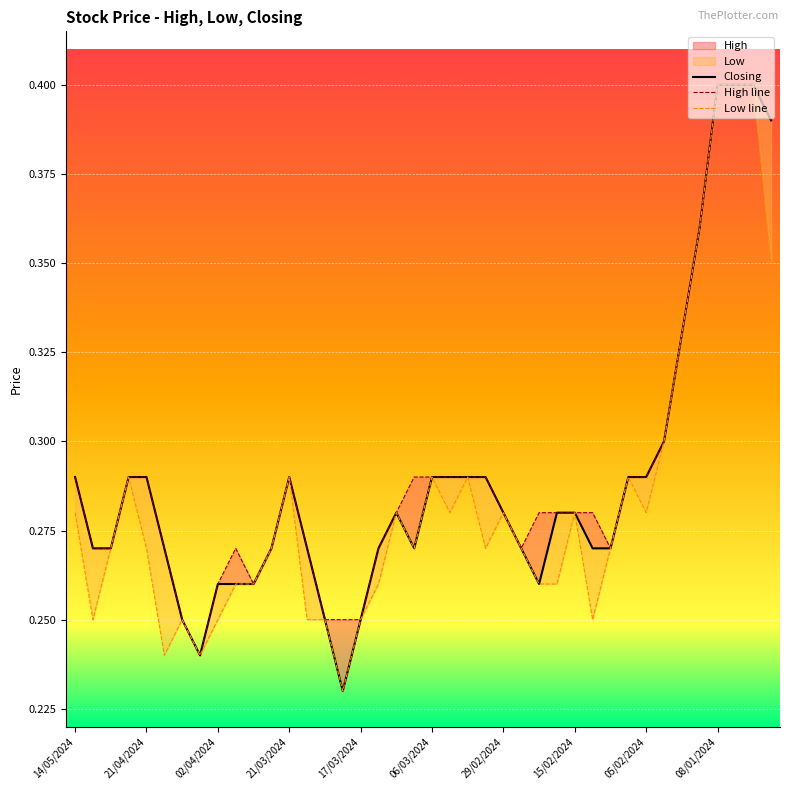

The value of Closing at 13 is 0.3. True or false?

True